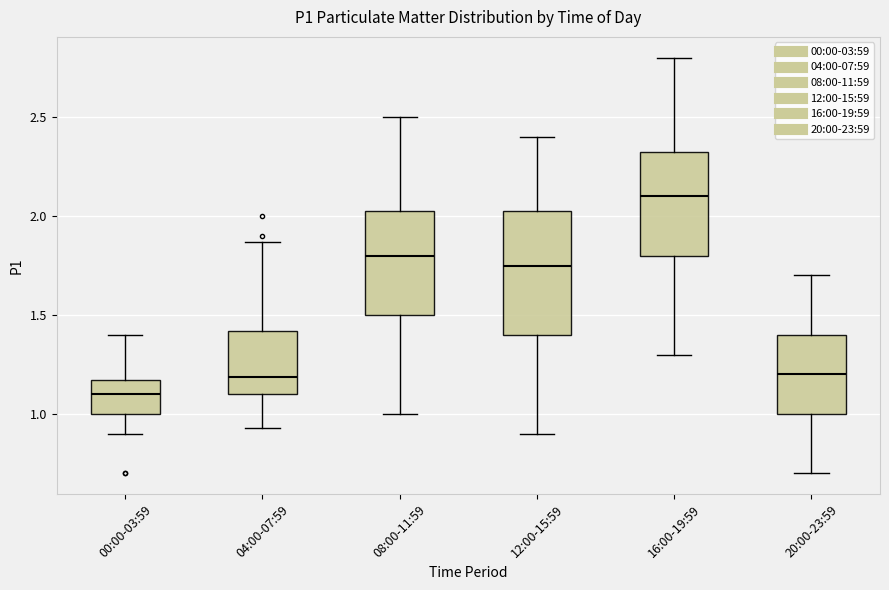

Reading left to right, transcribe this box plot: for each box, give where its median line is, the range the box spans, and where its two whiskers end, as read against the y-axis. The values are not printed on the chart, so give them approximately, as read against the axis.

00:00-03:59: median 1.10, box 1.00 to 1.15, whiskers 0.90 to 1.40
04:00-07:59: median 1.20, box 1.10 to 1.40, whiskers 0.95 to 1.85
08:00-11:59: median 1.80, box 1.50 to 2.05, whiskers 1.00 to 2.50
12:00-15:59: median 1.75, box 1.40 to 2.05, whiskers 0.90 to 2.40
16:00-19:59: median 2.10, box 1.80 to 2.35, whiskers 1.30 to 2.80
20:00-23:59: median 1.20, box 1.00 to 1.40, whiskers 0.70 to 1.70